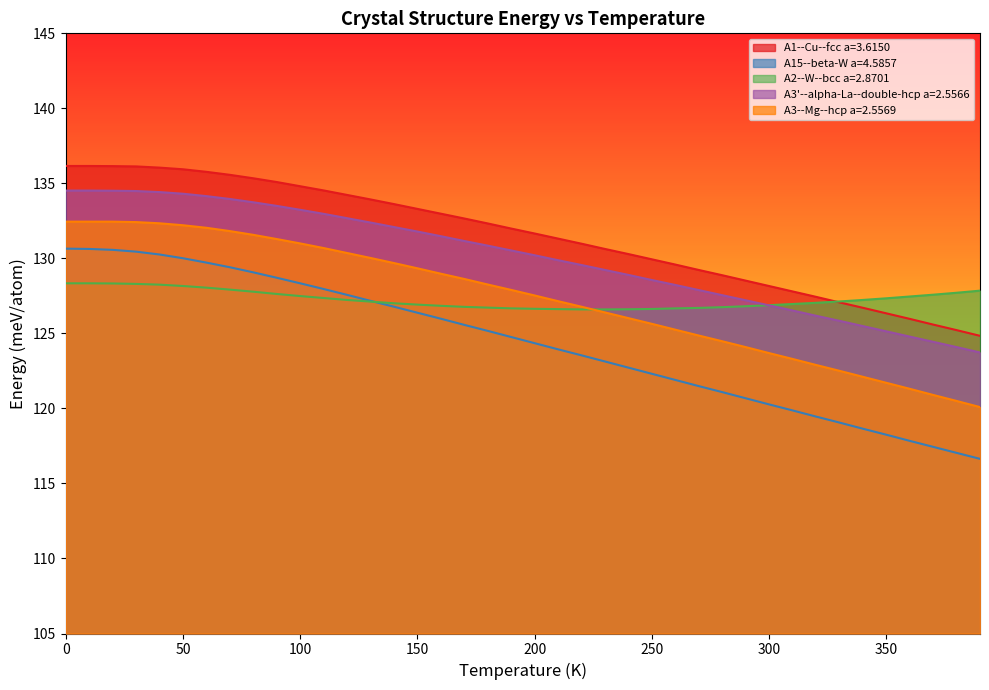

What are all the series names shown in the legend?

A1--Cu--fcc a=3.6150, A15--beta-W a=4.5857, A2--W--bcc a=2.8701, A3'--alpha-La--double-hcp a=2.5566, A3--Mg--hcp a=2.5569